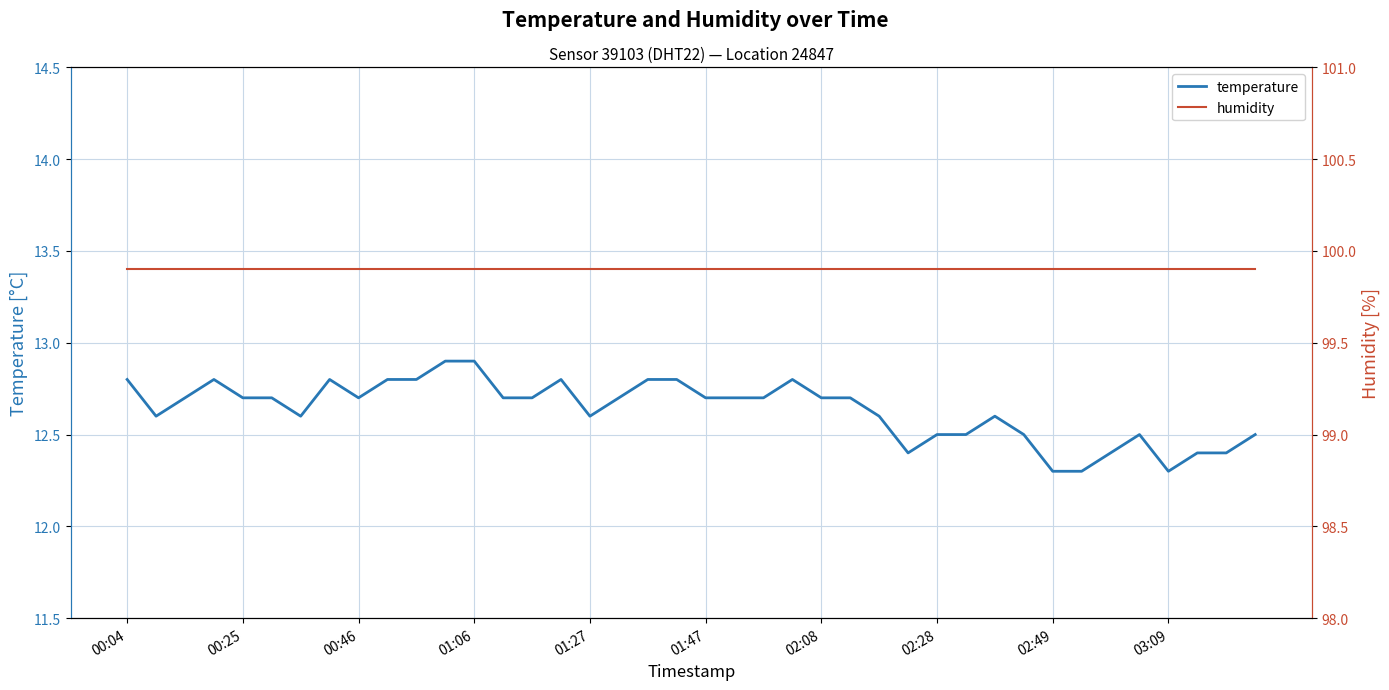

True or false: temperature has more than 2 interior local peaks.

True